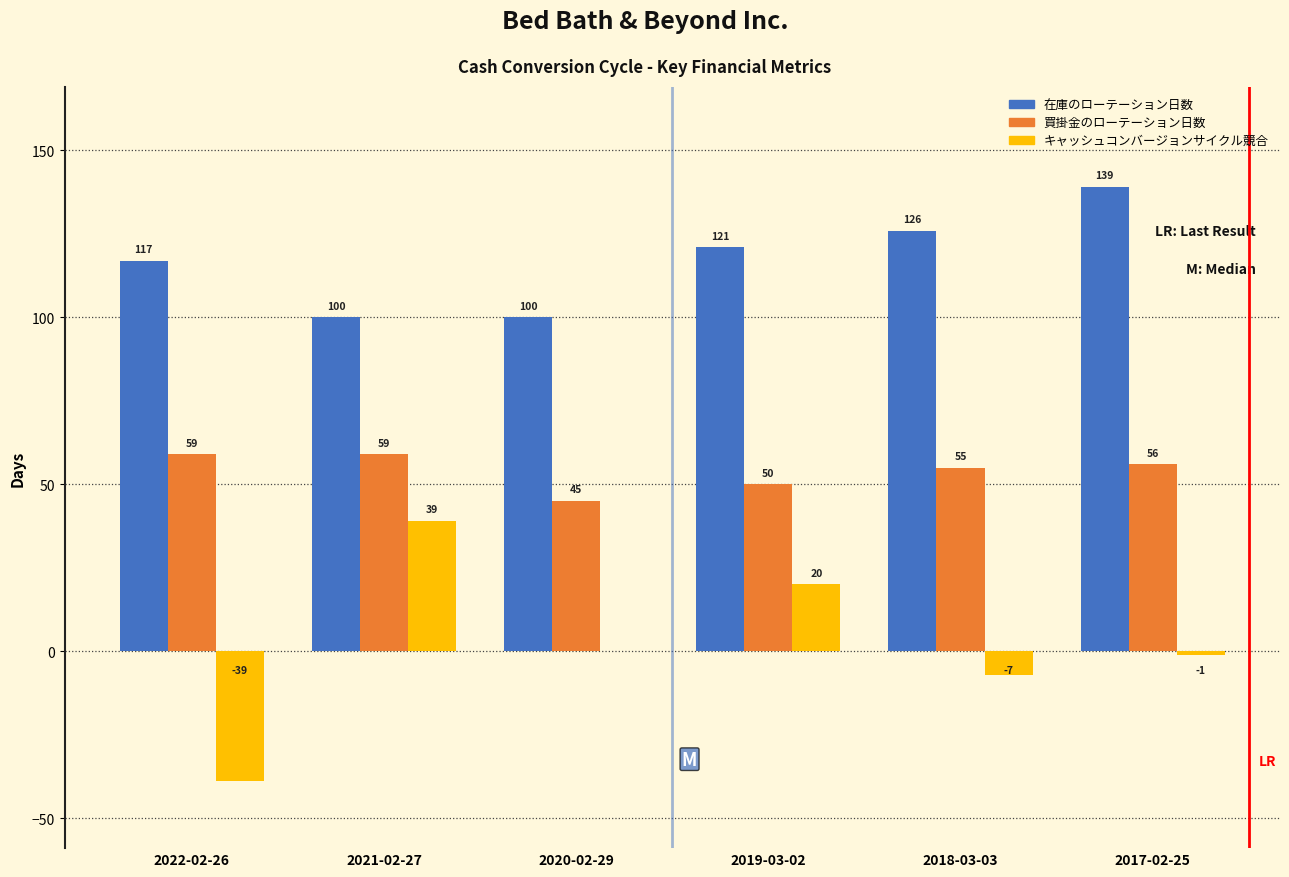

Reading left to right, extract all data points from this chart.

在庫のローテーション日数: 2022-02-26=117	2021-02-27=100	2020-02-29=100	2019-03-02=121	2018-03-03=126	2017-02-25=139
買掛金のローテーション日数: 2022-02-26=59	2021-02-27=59	2020-02-29=45	2019-03-02=50	2018-03-03=55	2017-02-25=56
キャッシュコンバージョンサイクル競合: 2022-02-26=-39	2021-02-27=39	2020-02-29=0	2019-03-02=20	2018-03-03=-7	2017-02-25=-1